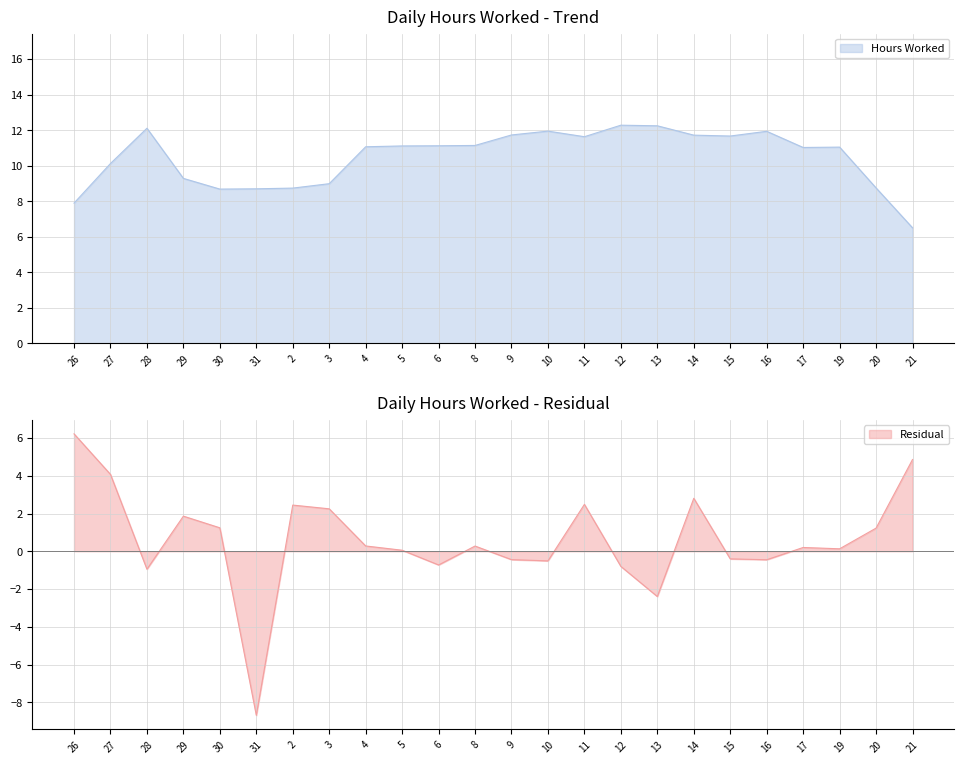

What is the lowest value of the Hours Worked series?

6.5